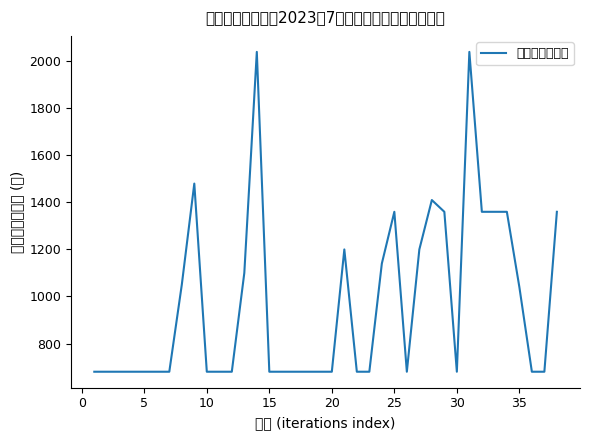

What is the smallest value displayed?

680